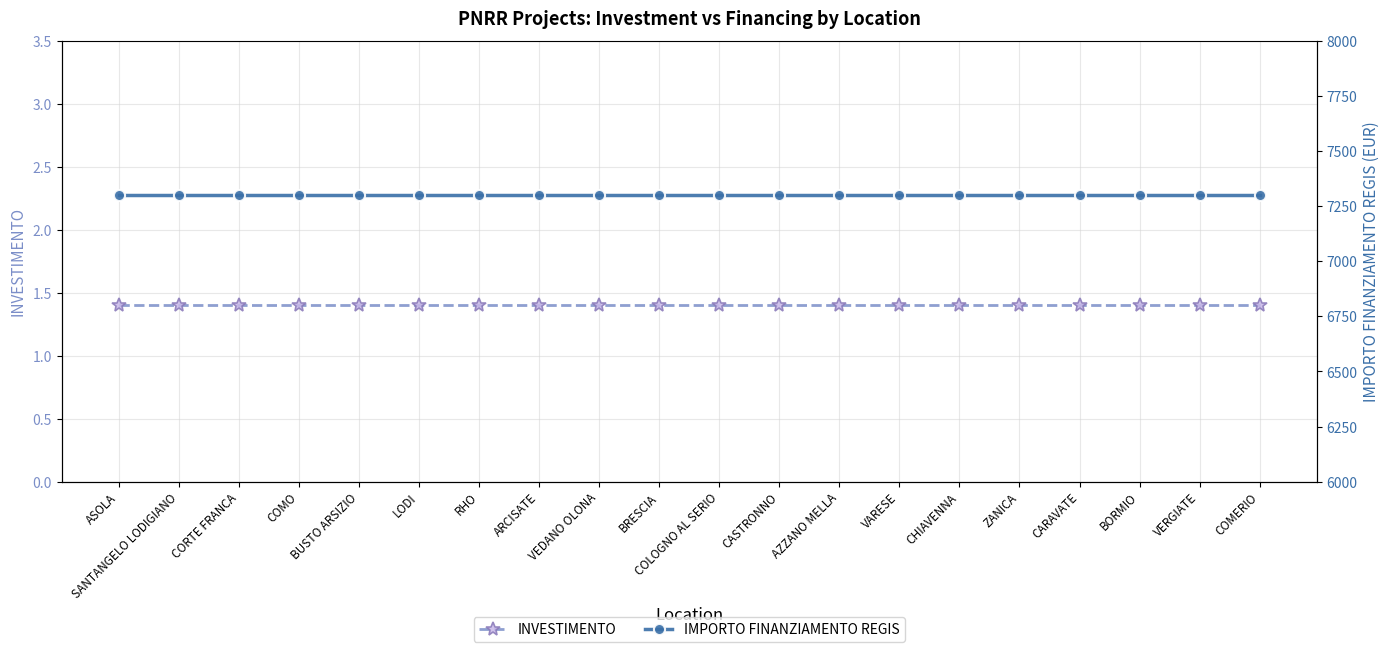

Reading left to right, what are all the values shown in this chart?

INVESTIMENTO: 1.4	1.4	1.4	1.4	1.4	1.4	1.4	1.4	1.4	1.4	1.4	1.4	1.4	1.4	1.4	1.4	1.4	1.4	1.4	1.4
IMPORTO FINANZIAMENTO REGIS: 7301.0	7301.0	7301.0	7301.0	7301.0	7301.0	7301.0	7301.0	7301.0	7301.0	7301.0	7301.0	7301.0	7301.0	7301.0	7301.0	7301.0	7301.0	7301.0	7301.0